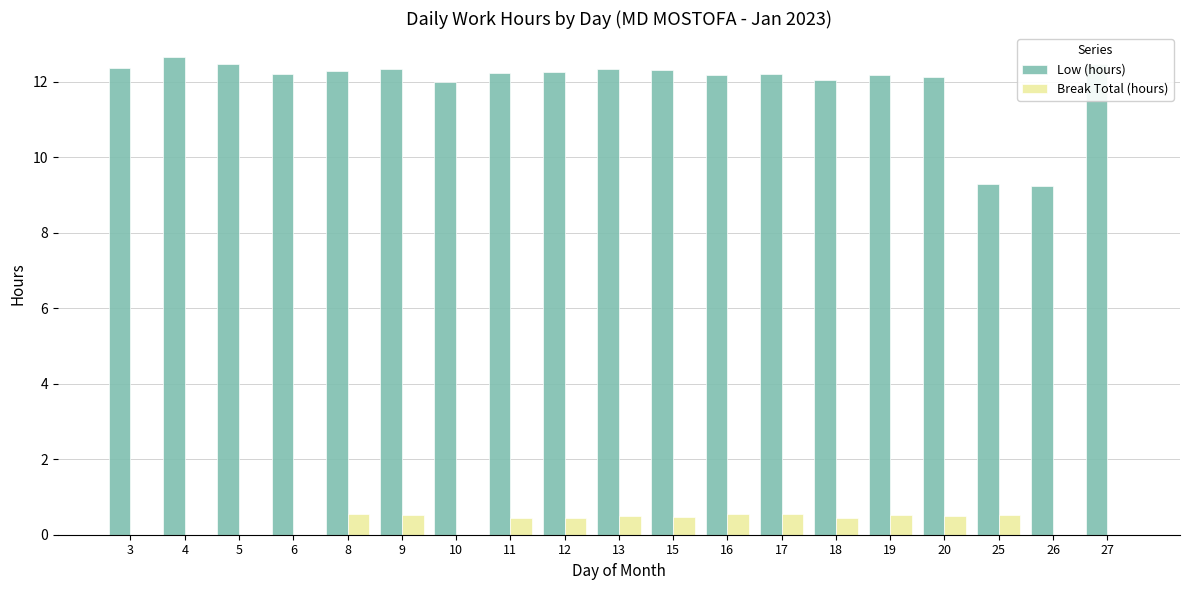

Is it true that Low (hours) equals 8.1 at 15?

False